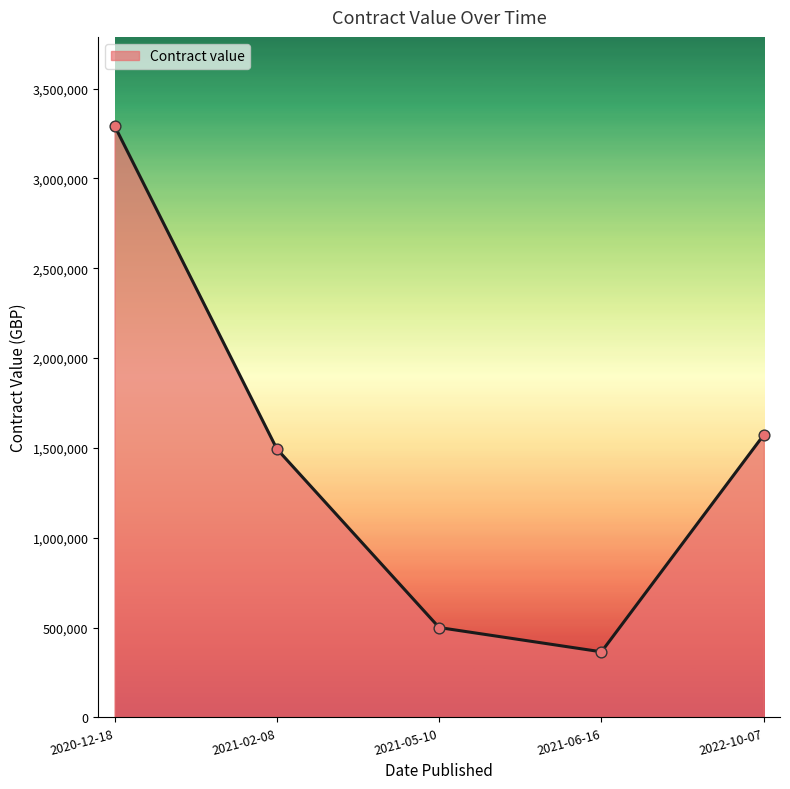

Which has a higher value, 2021-02-08 or 2020-12-18?

2020-12-18